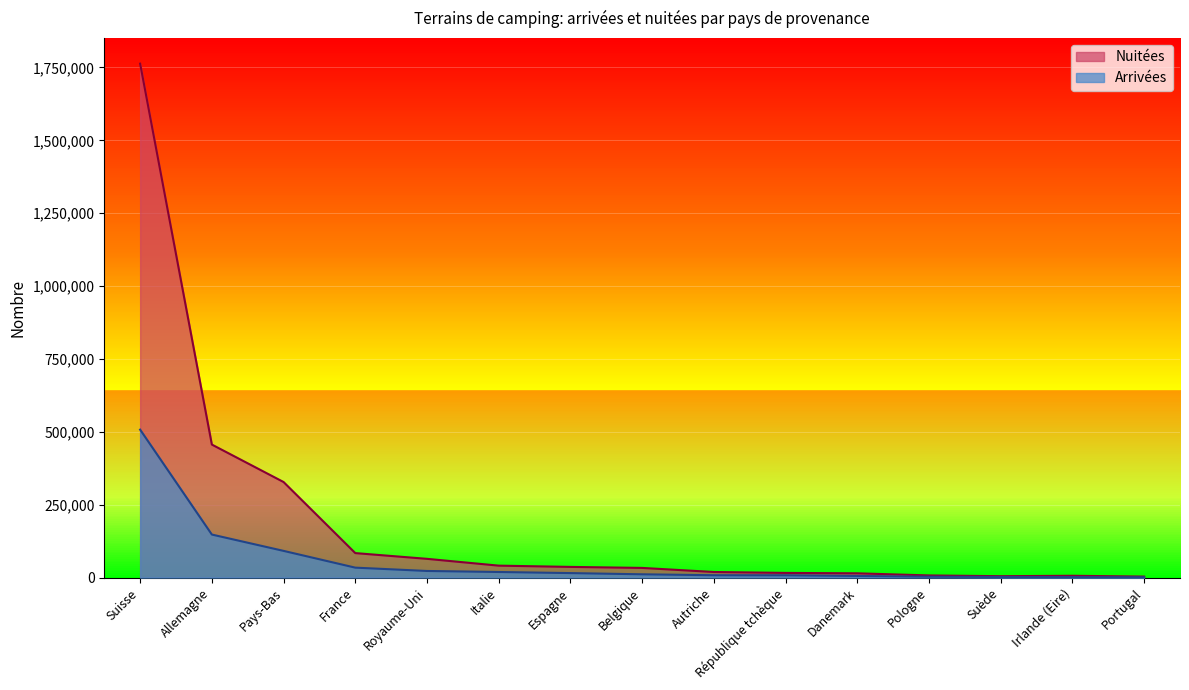

At which label does Nuitées first exceed 33175?

Suisse